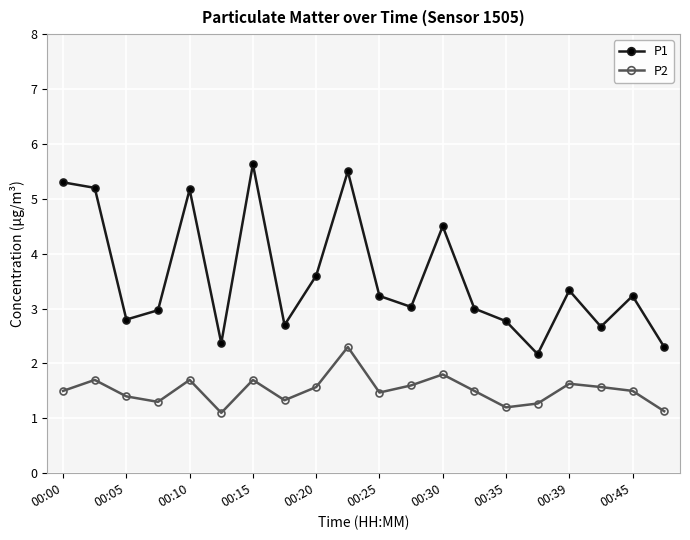

Does the chart have visible grid lines?

Yes